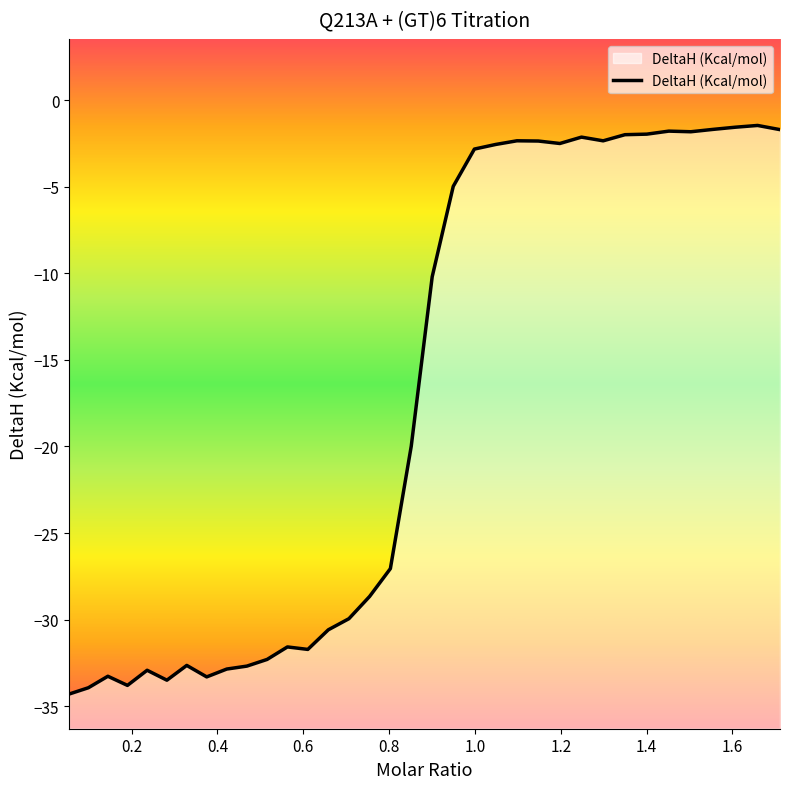

What is the difference between the maximum and minimum values?

32.8